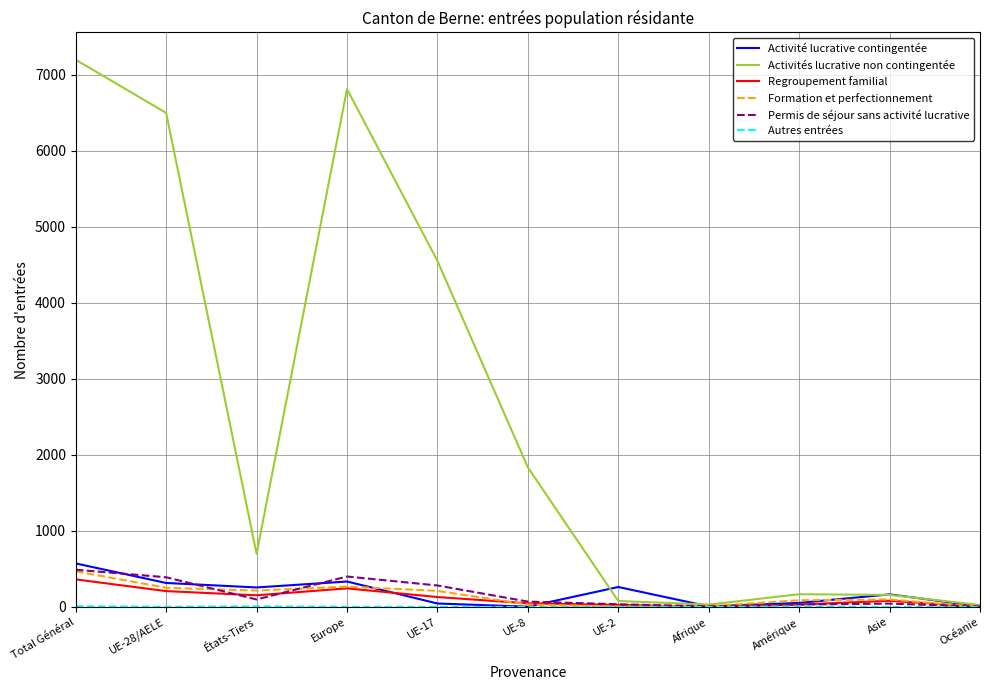

At which category does the chart reach its peak across all series?

Total Général